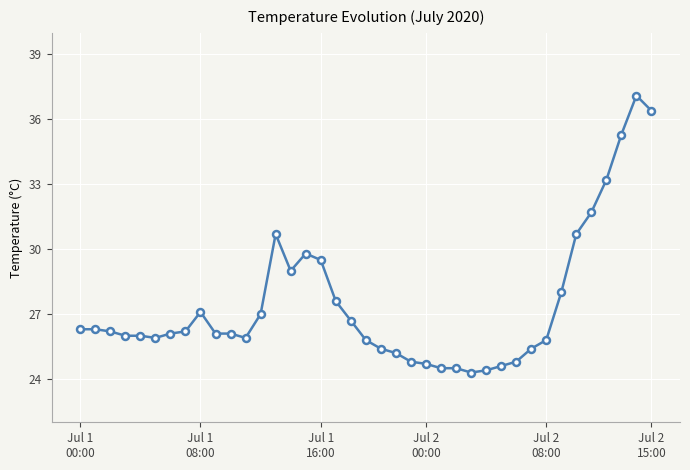

What is the difference between the second highest and second lowest values?

12.0